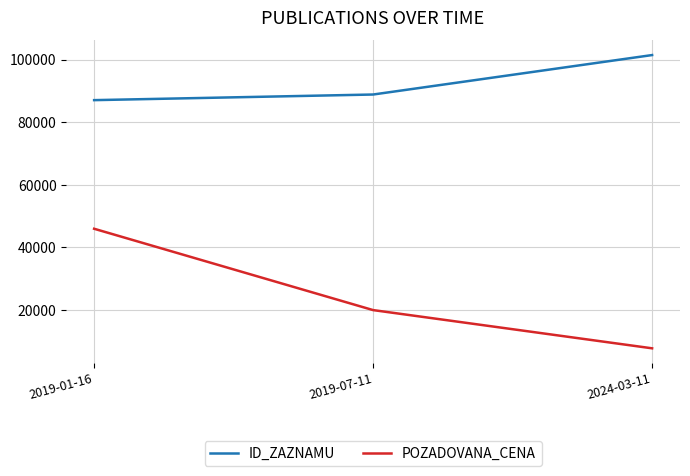

The value of ID_ZAZNAMU at 2019-07-11 is 88878. True or false?

True